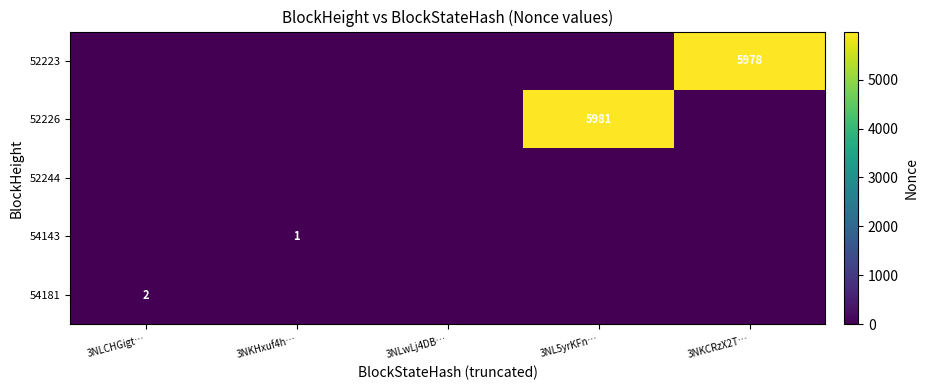

The 54181 series shows 2 at 3NLCHGigt…. True or false?

True